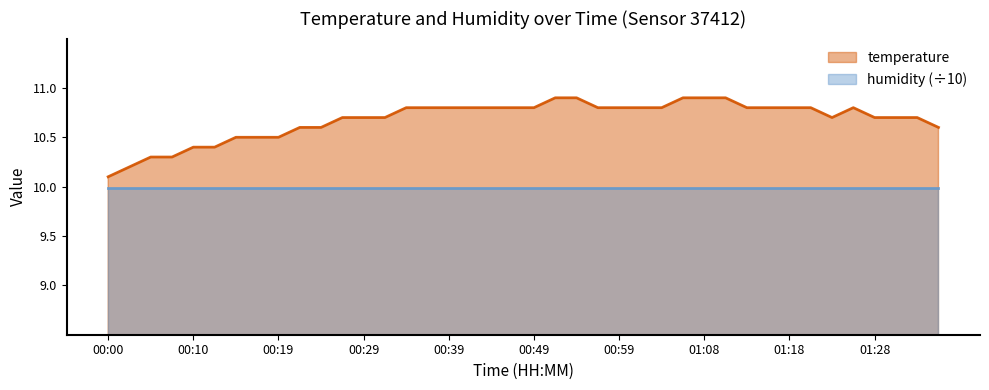

How many interior local valleys (lower than both neighbors) does the data have?

1